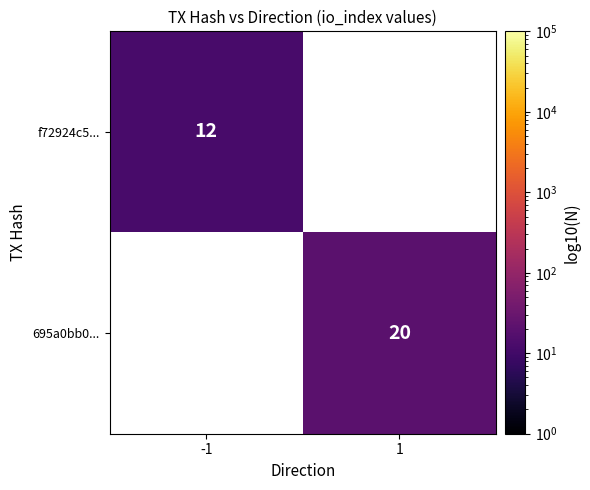

Which has a higher value, -1 or 1?

1